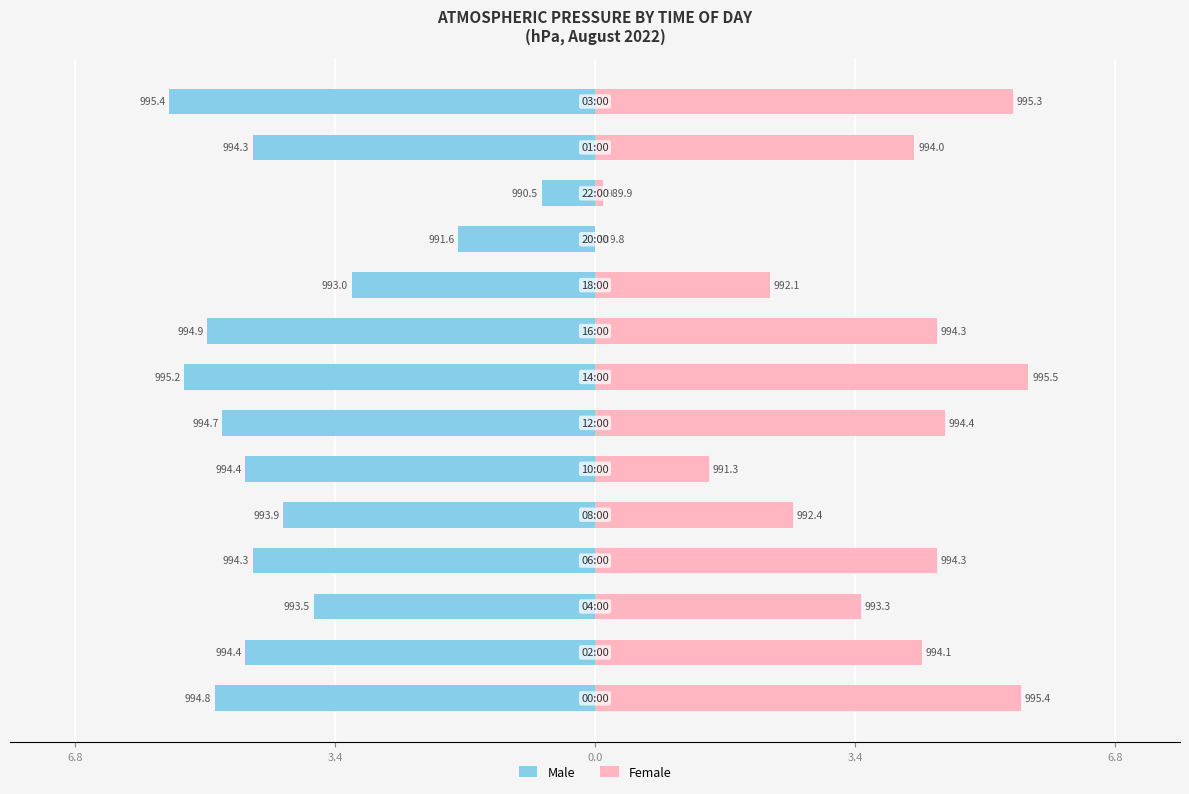

How many values in the Male series exceed -4?

4